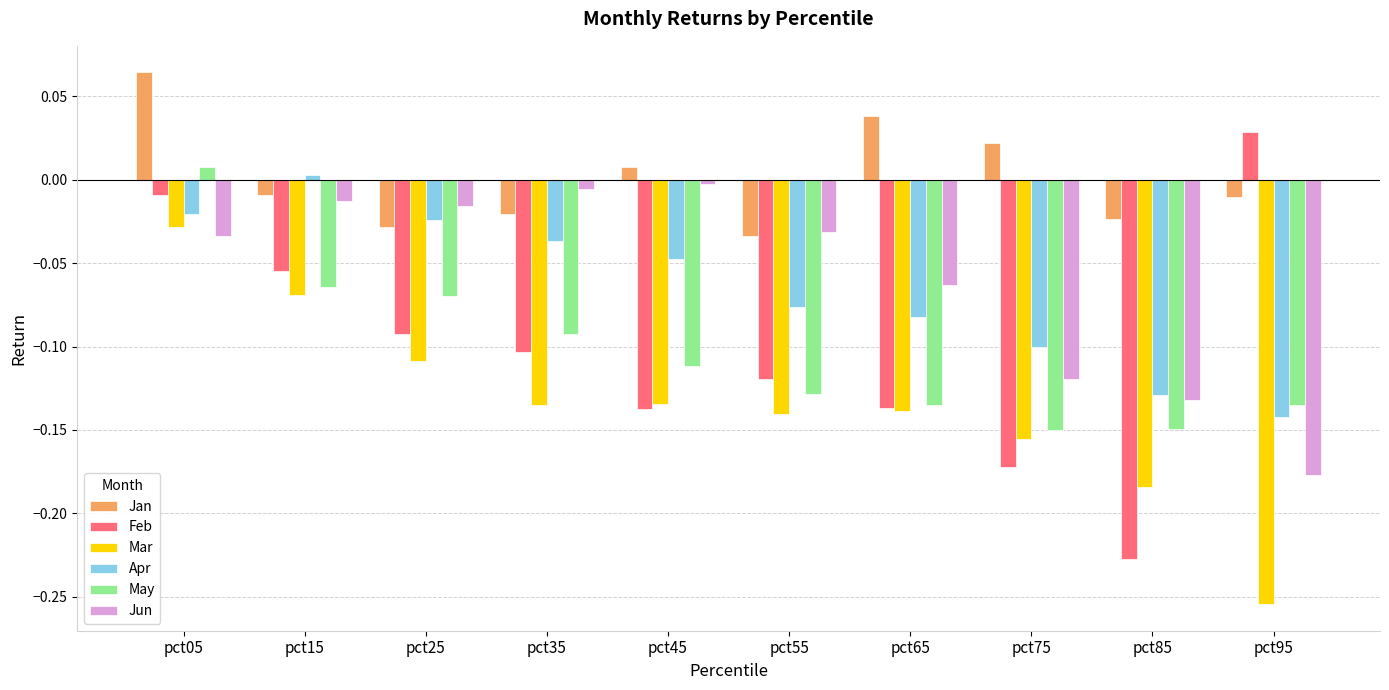

The Mar series shows -0.1 at pct95. True or false?

False